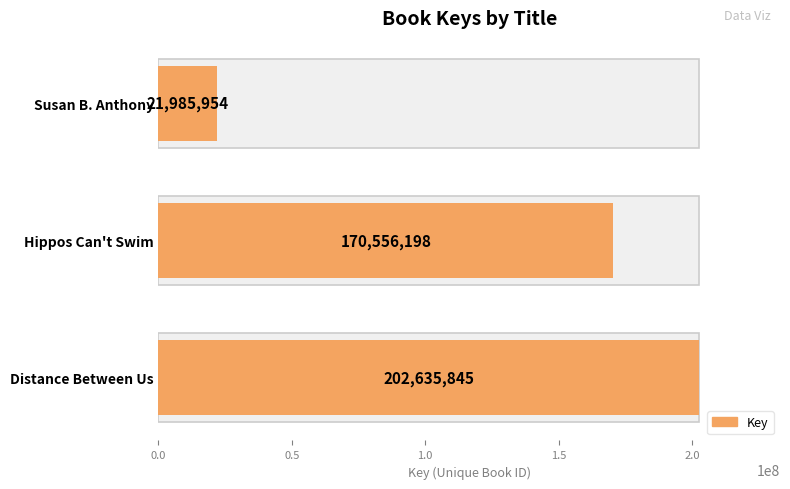

Reading left to right, list all the values displayed in this chart.

202635845	170556198	21985954